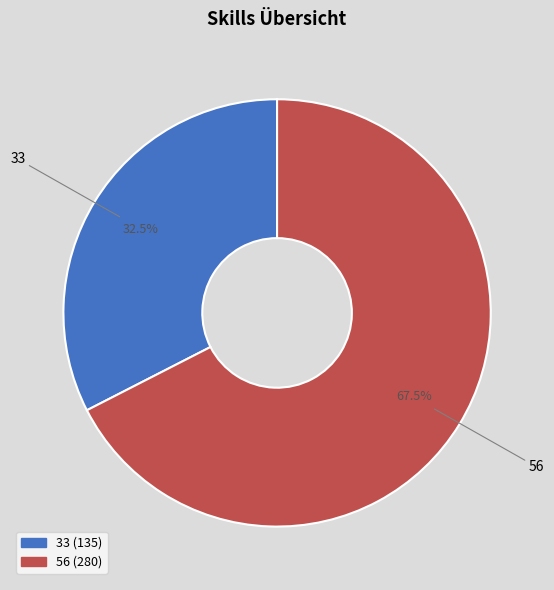

Does any single category account for the majority?

Yes